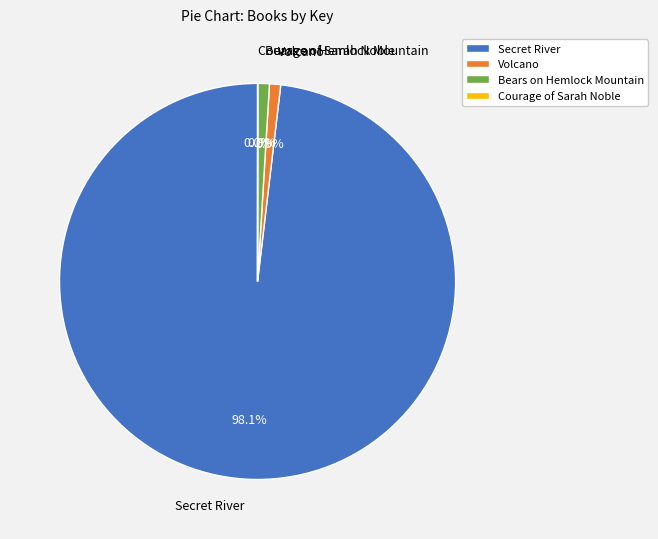

How much of the chart is everything except Volcano?

99.1%